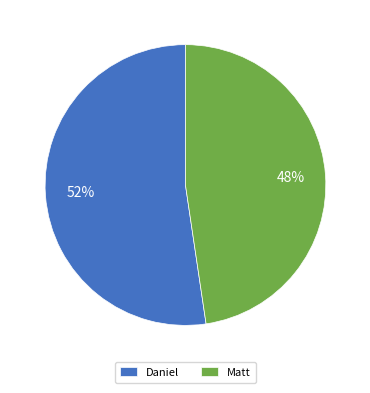

Is the sum of Daniel and Matt greater than half?

Yes